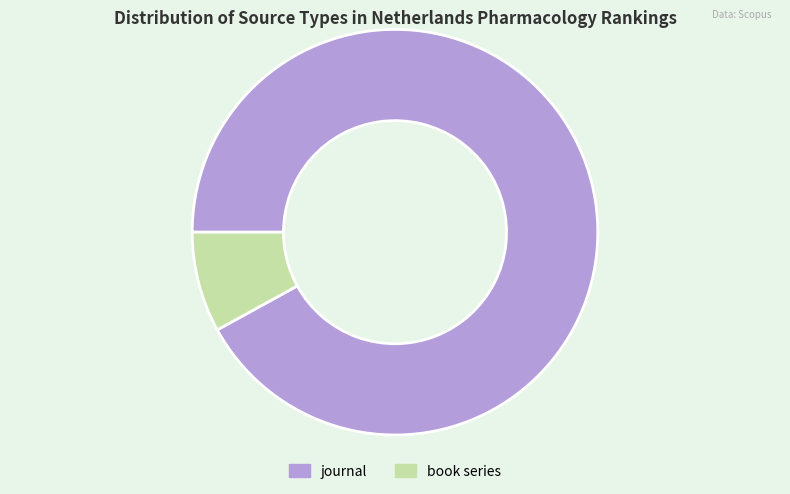

Do journal and book series together represent more than half of the pie?

Yes